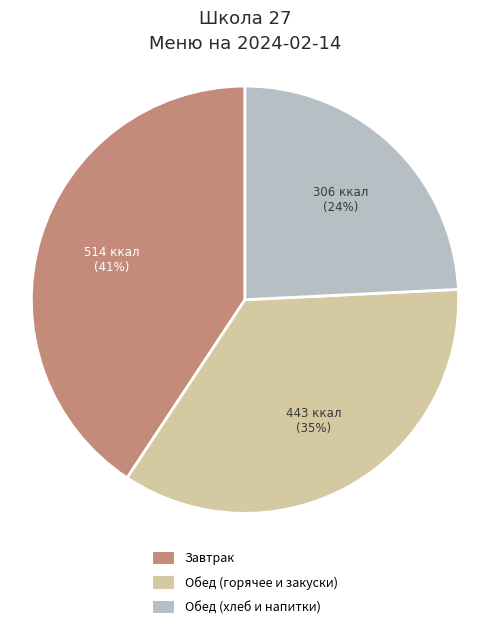

Which has a higher value, Обед (хлеб и напитки) or Завтрак?

Завтрак